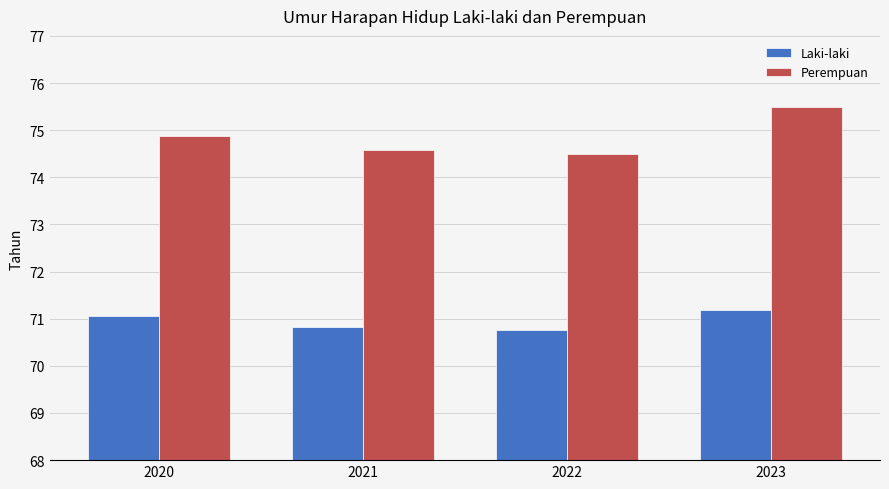

Which series has the largest total across all categories?

Perempuan